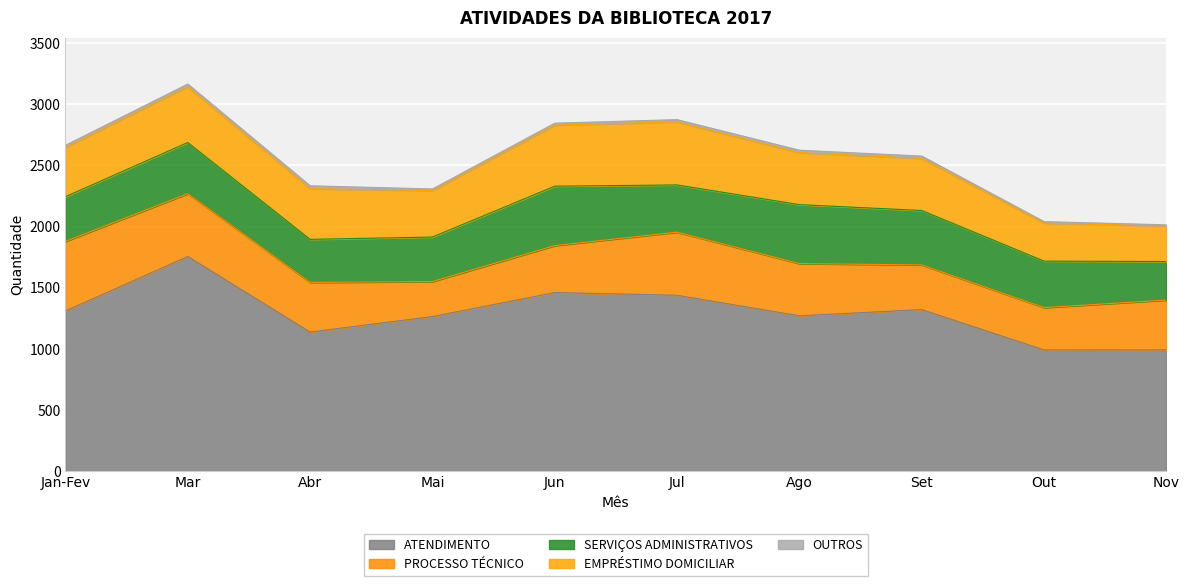

At which label is OUTROS closest to 17?

Jan-Fev